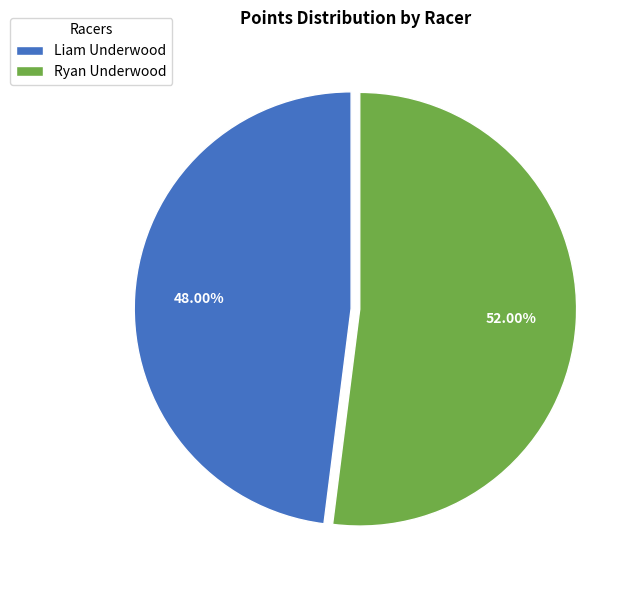

To the nearest percent, what is the average slice percentage?

50%